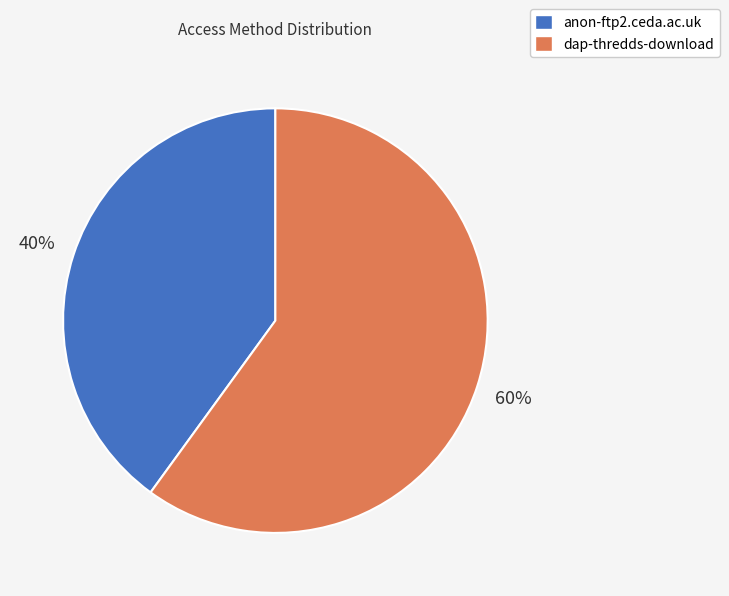

What percentage is the dap-thredds-download slice, to the nearest percent?

60%